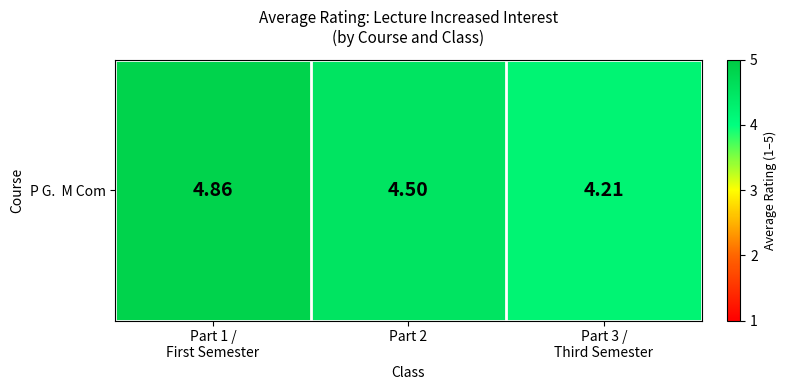

What is the change in value from Part 2 to Part 3 /
Third Semester?

-0.3